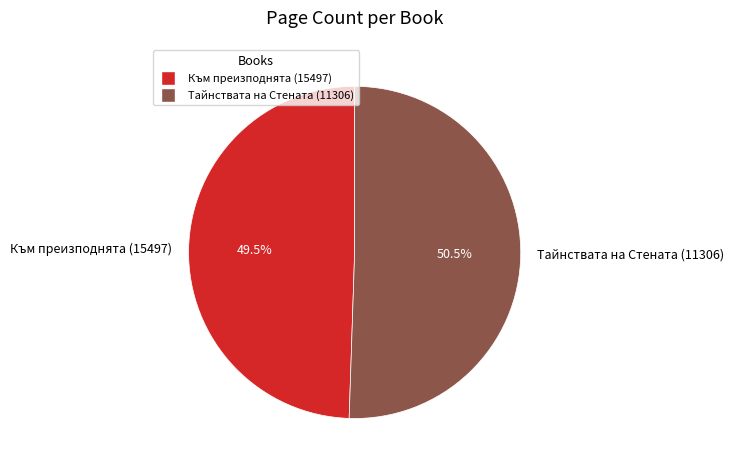

How many slices are in this pie chart?

2